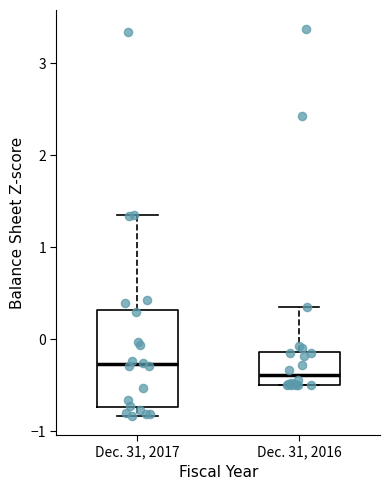

Reading left to right, transcribe this box plot: for each box, give where its median line is, the range the box spans, and where its two whiskers end, as read against the y-axis. The values are not printed on the chart, so give them approximately, as read against the axis.

Dec. 31, 2017: median -0.3, box -0.7 to 0.3, whiskers -0.8 to 1.3
Dec. 31, 2016: median -0.4, box -0.5 to -0.1, whiskers -0.5 to 0.4